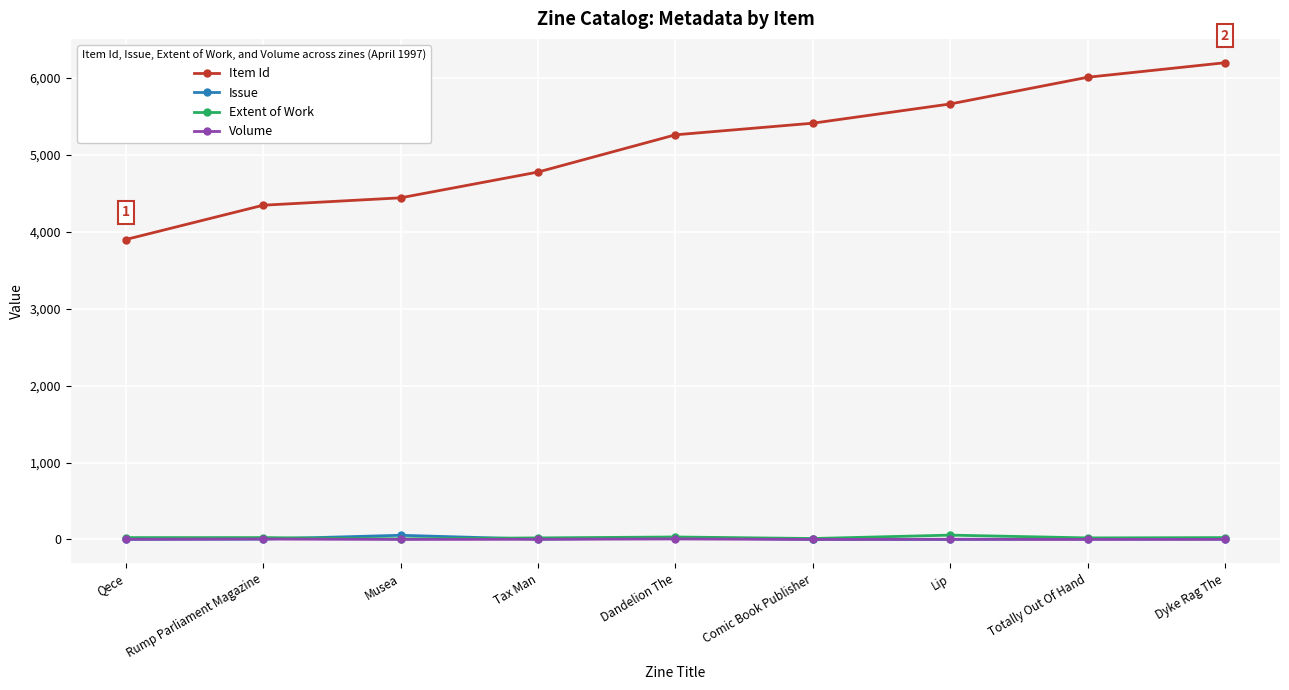

Which series has the largest range (max minus min)?

Item Id